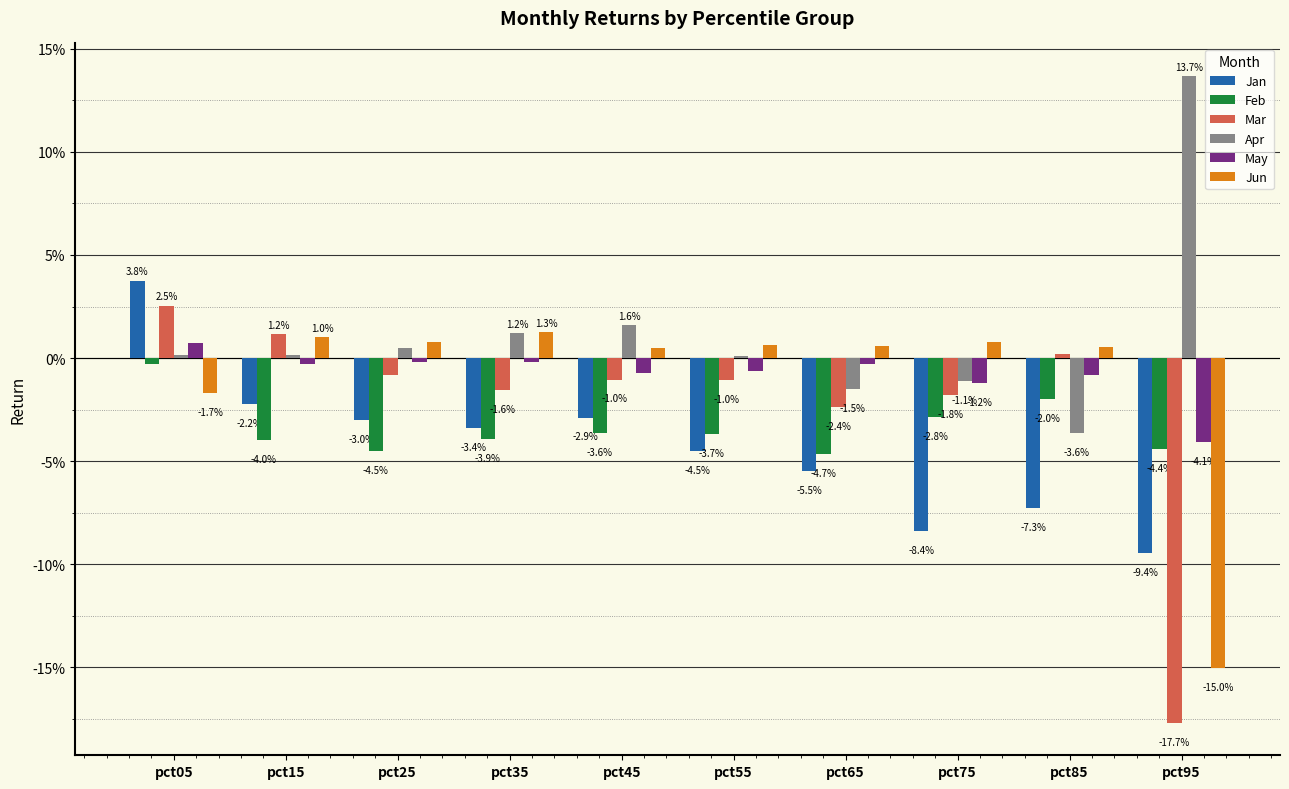

What are all the series names shown in the legend?

Jan, Feb, Mar, Apr, May, Jun